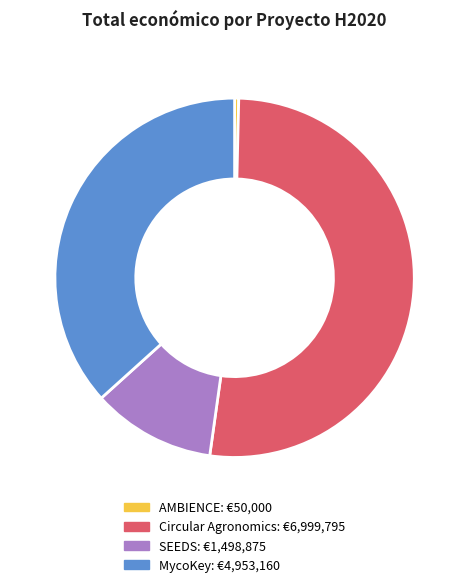

Does Circular Agronomics represent more than half of the total?

Yes